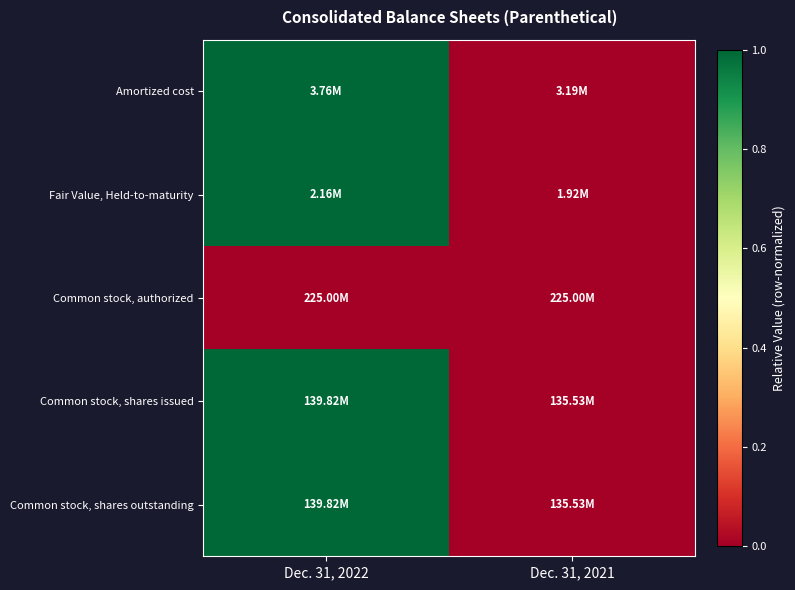

Reading left to right, what are all the values shown in this chart?

Amortized cost: Dec. 31, 2022=1	Dec. 31, 2021=0
Fair Value, Held-to-maturity: Dec. 31, 2022=1	Dec. 31, 2021=0
Common stock, authorized: Dec. 31, 2022=0	Dec. 31, 2021=0
Common stock, shares issued: Dec. 31, 2022=1	Dec. 31, 2021=0
Common stock, shares outstanding: Dec. 31, 2022=1	Dec. 31, 2021=0